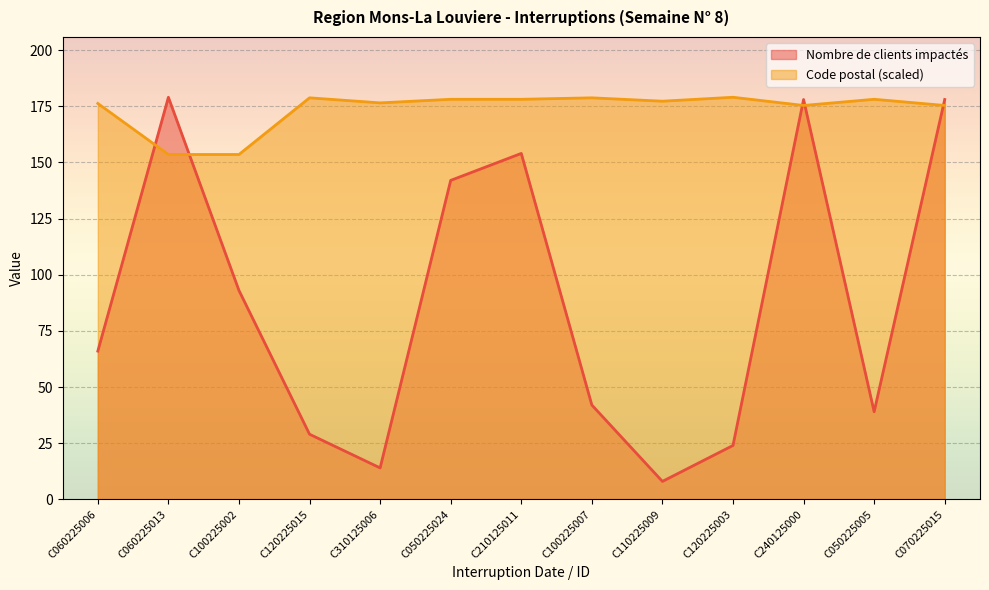

Count the number of categories in the chart.

13